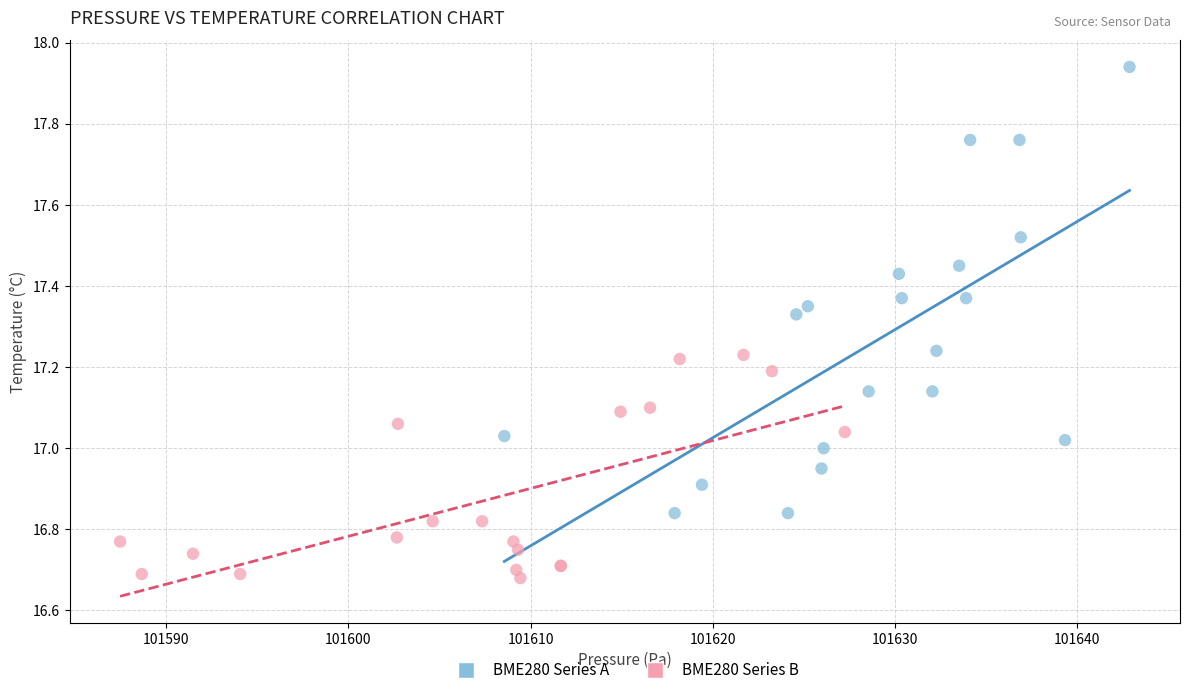

Which series contains the lowest Y value?

BME280 Series B